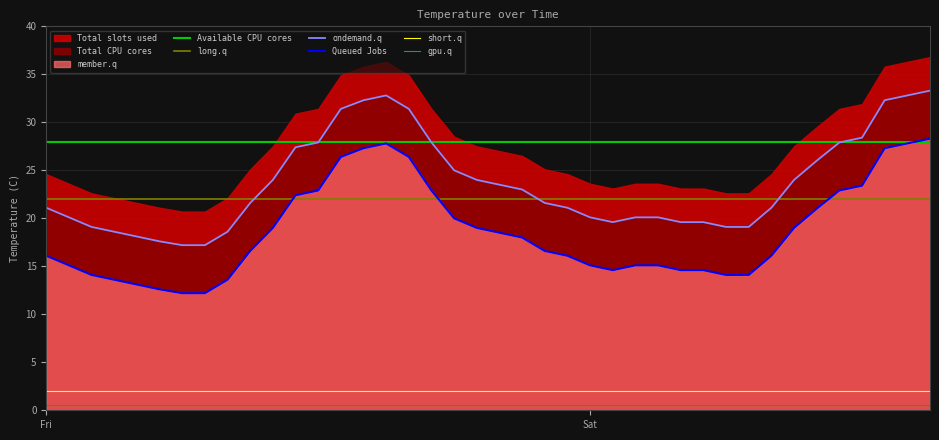

What is the minimum value for gpu.q?

0.5